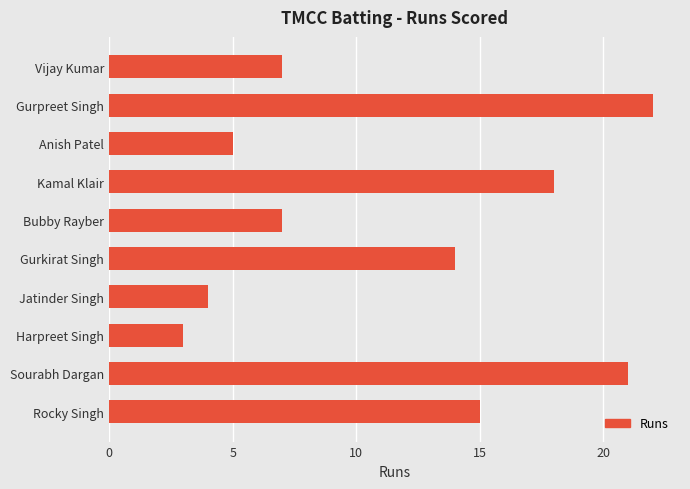

The chart shows a value of 15 at Rocky Singh. True or false?

True